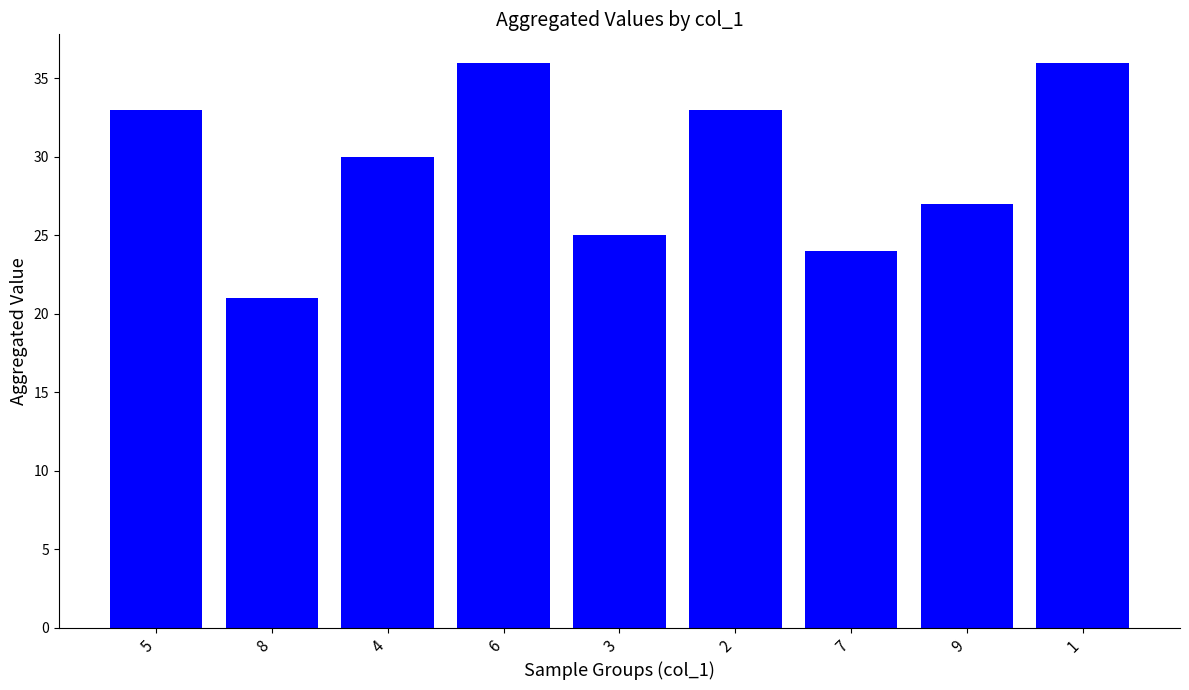

At which label is the value closest to 28?

9